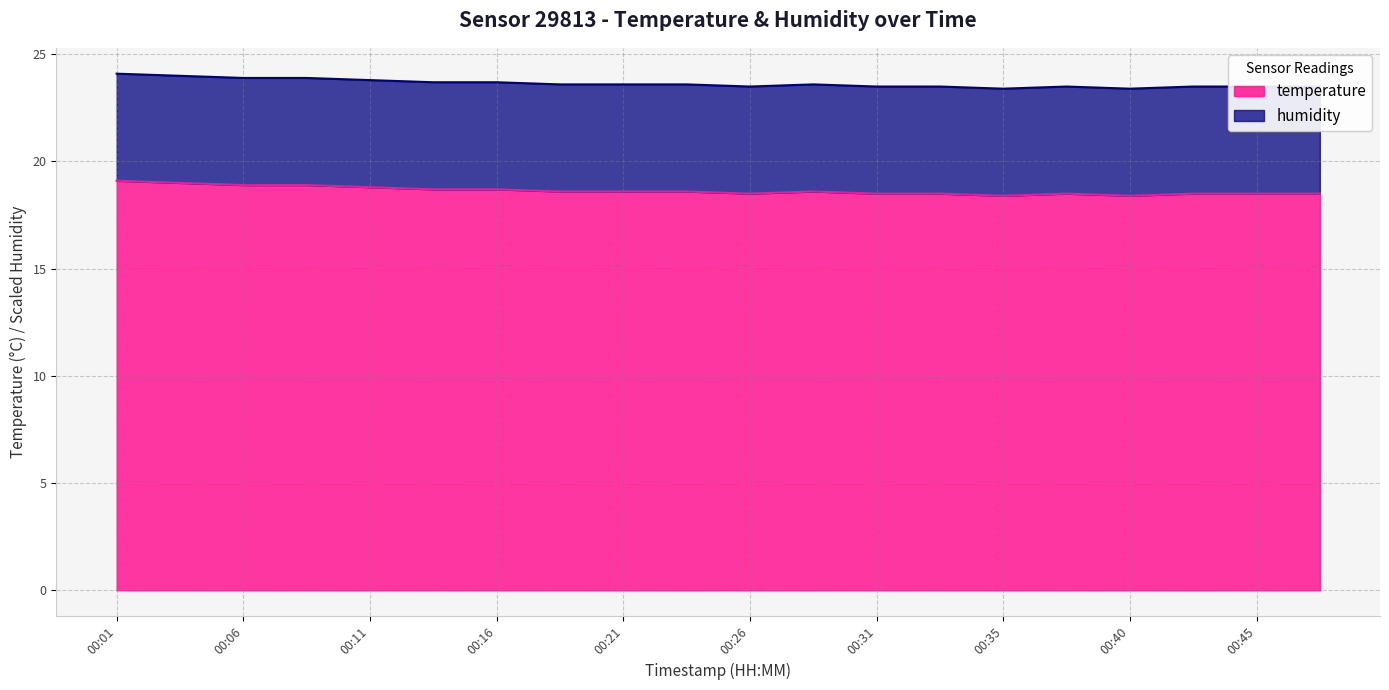

What is the value of the 6th point from the left?

18.7